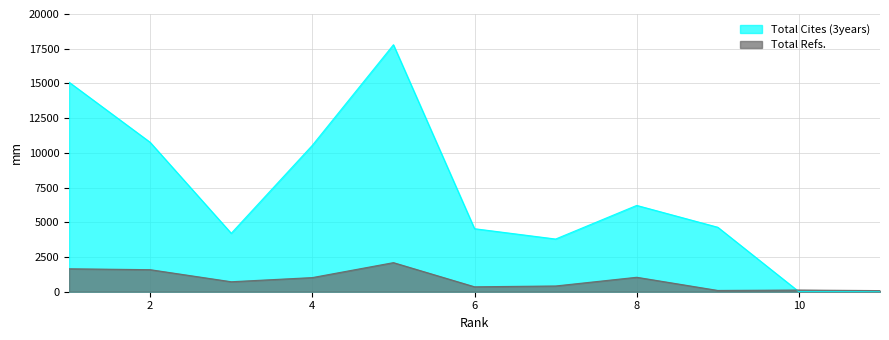

How many values in the Total Refs. series are below 719?

5